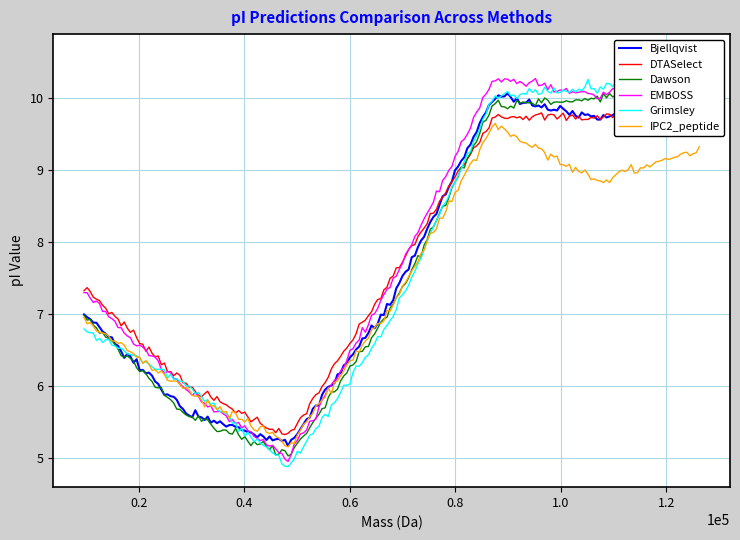

Is this an area chart (filled region under the line)?

No